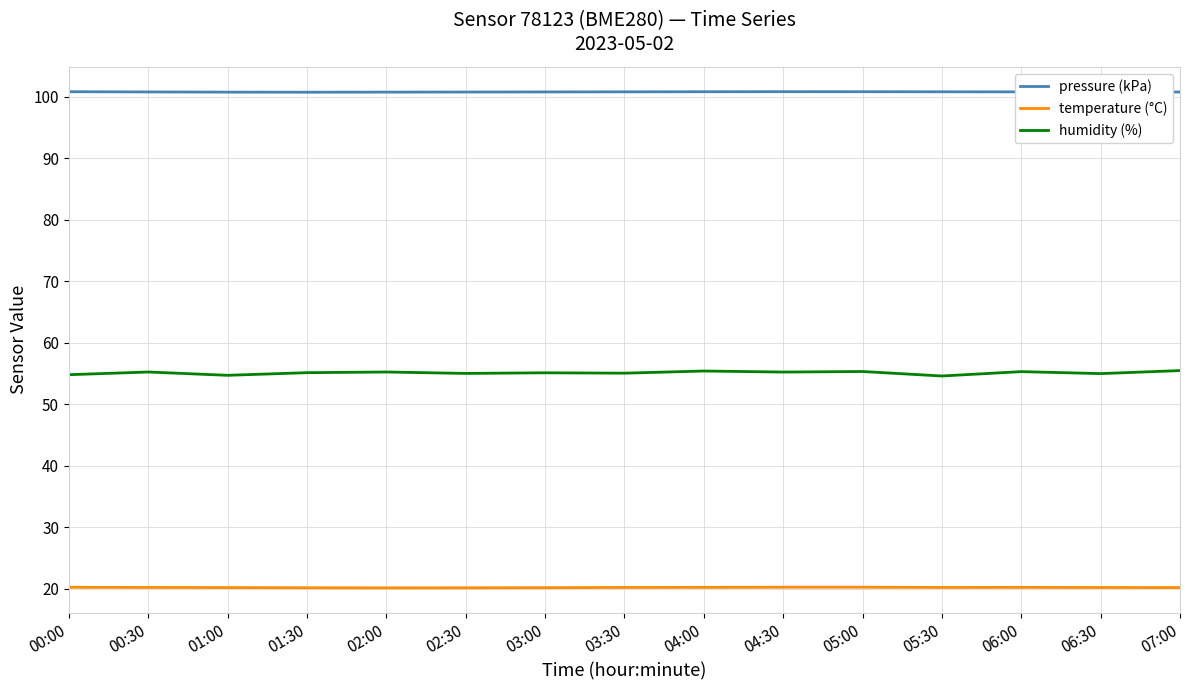

List the series in order of their overall mean, highest first.

pressure (kPa), humidity (%), temperature (°C)